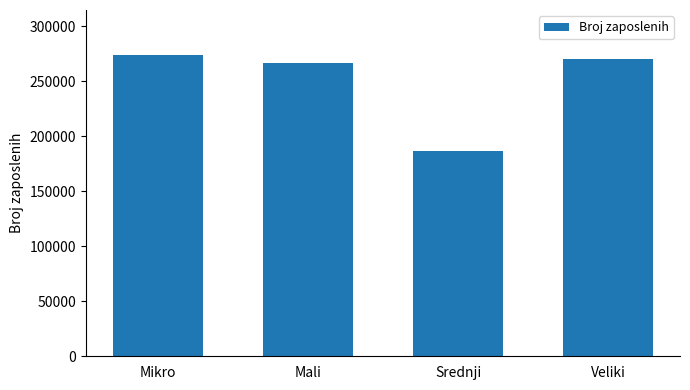

How many categories are shown in the chart?

4